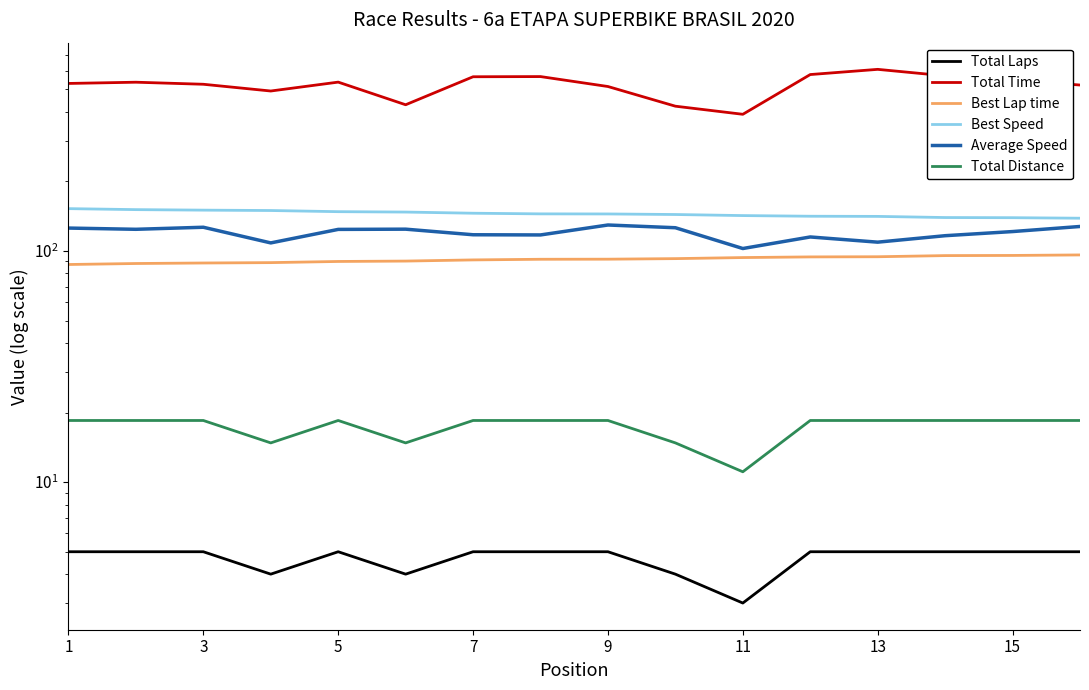

Where does the Total Distance series first go above 18?

1